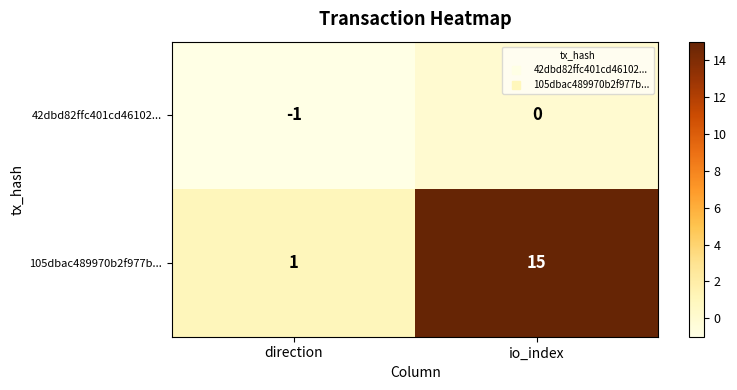

How many distinct data groups are displayed?

2